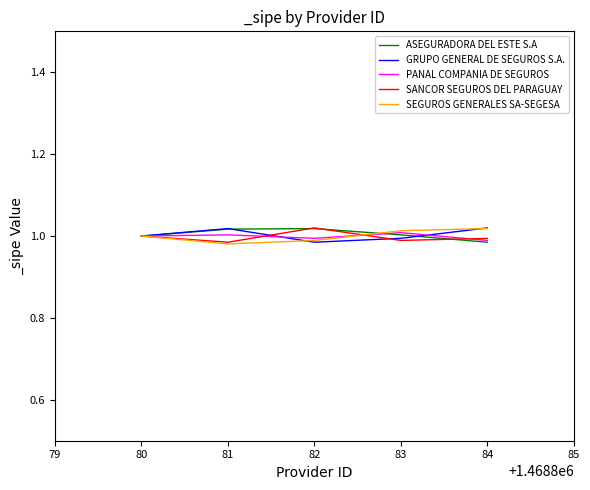

How many lines are shown in the chart?

5